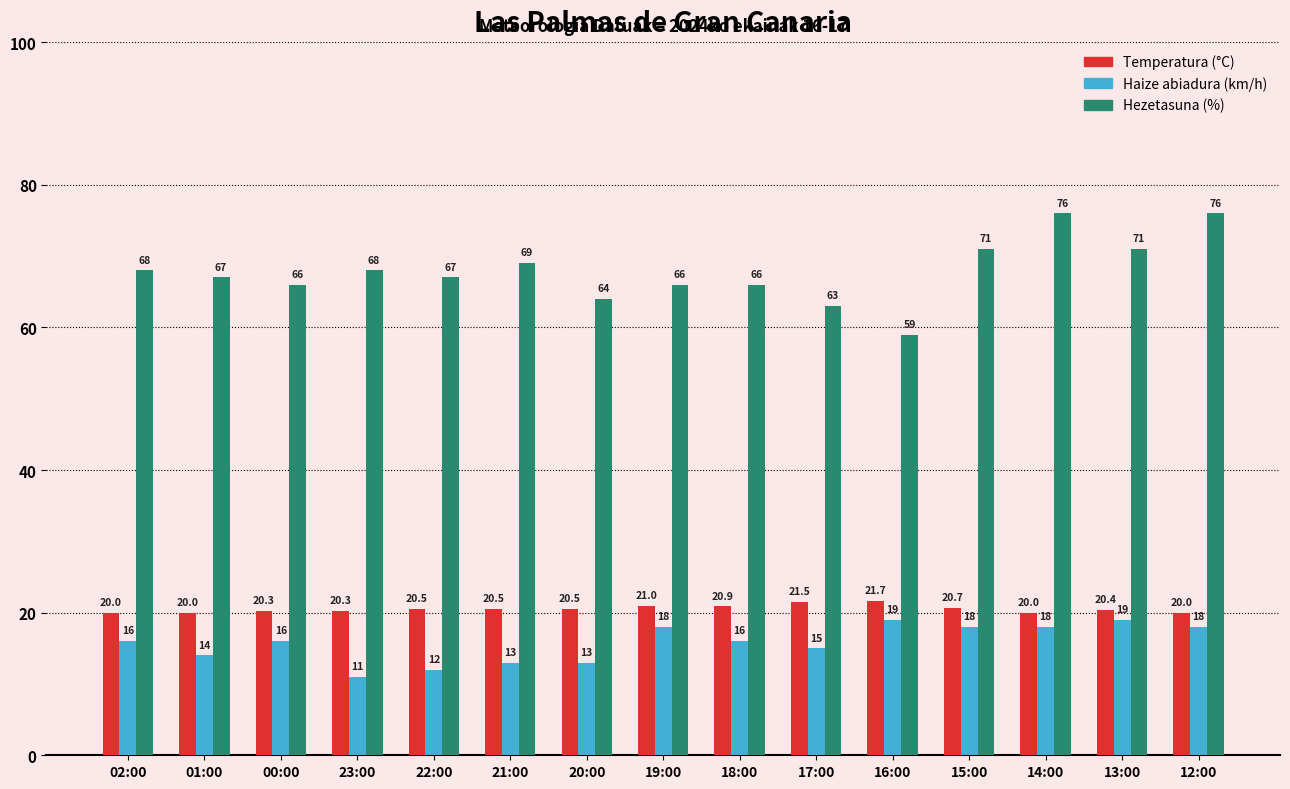

What is the difference between the maximum and minimum values in the Hezetasuna (%) series?

17.0